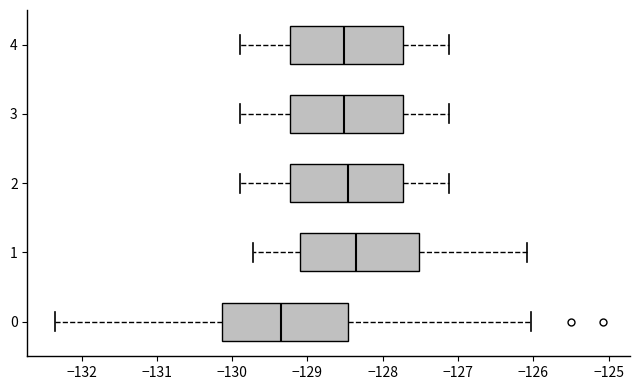

Which box's median line is the furthest to the right?

1